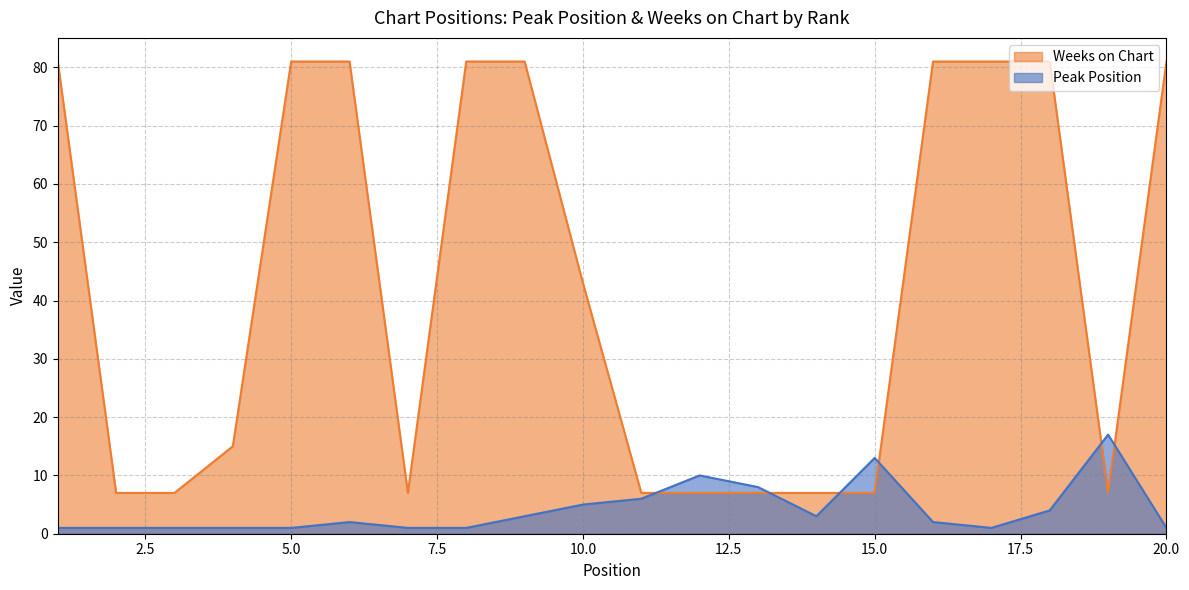

Does the chart display data point markers on the line(s)?

No